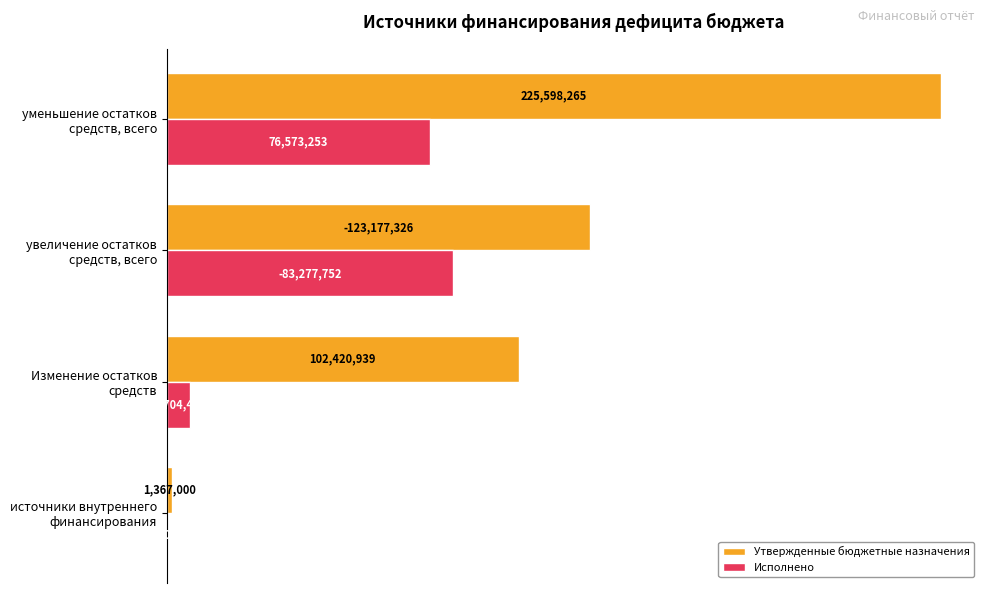

Which series has the largest total across all categories?

Утвержденные бюджетные назначения